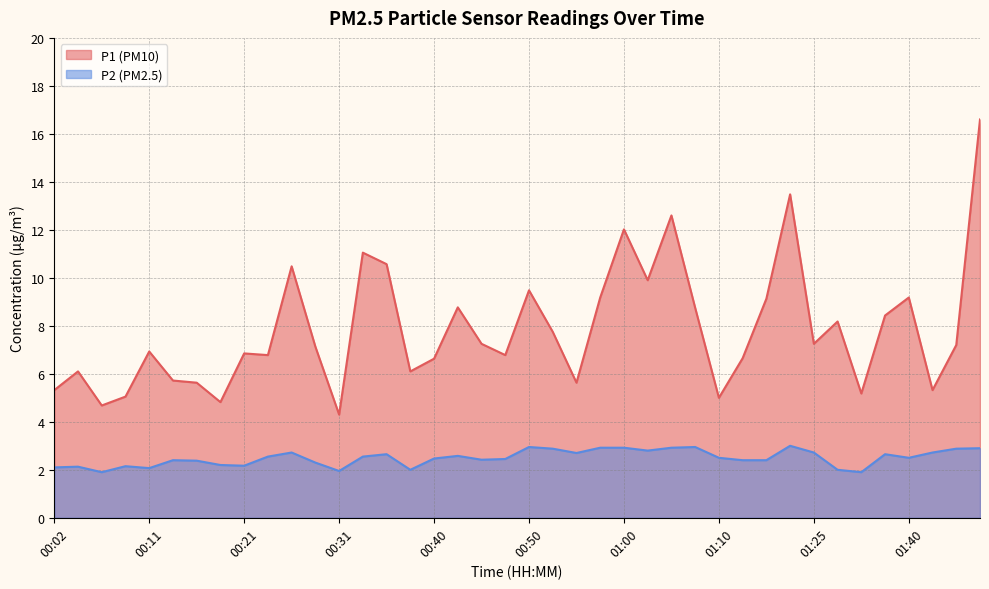

Read the P1 value at 01:17.

13.5